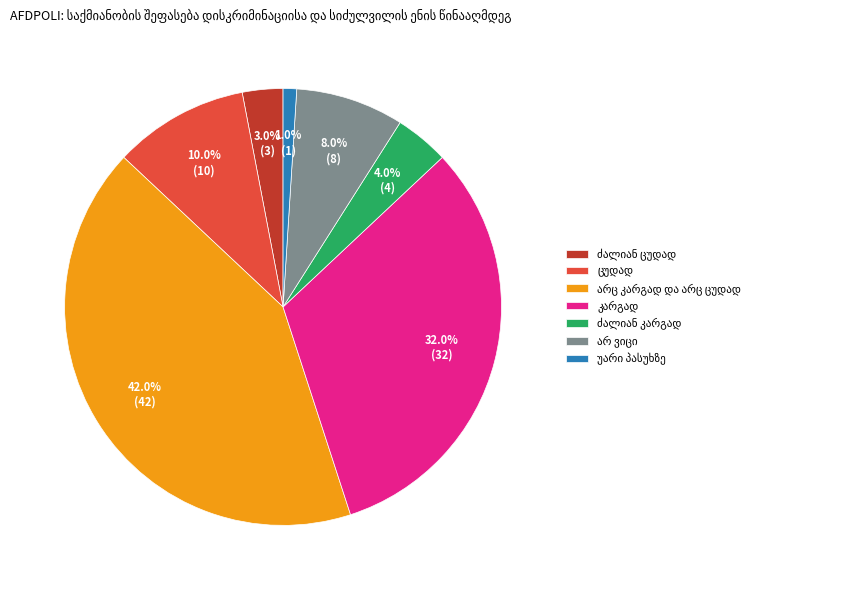

Is there a majority slice in this chart?

No